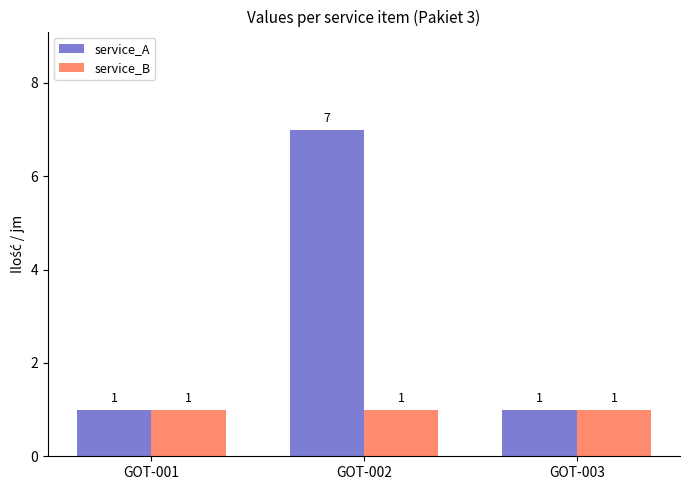

What are all the series names shown in the legend?

service_A, service_B